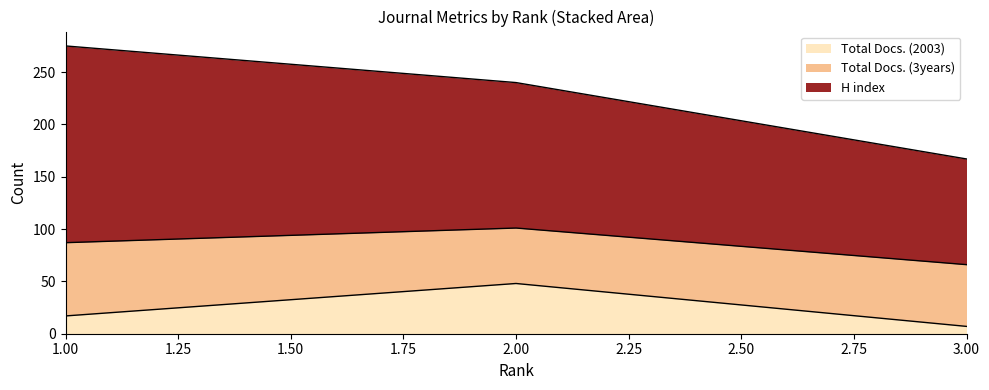

What is the maximum value shown in the chart?

188